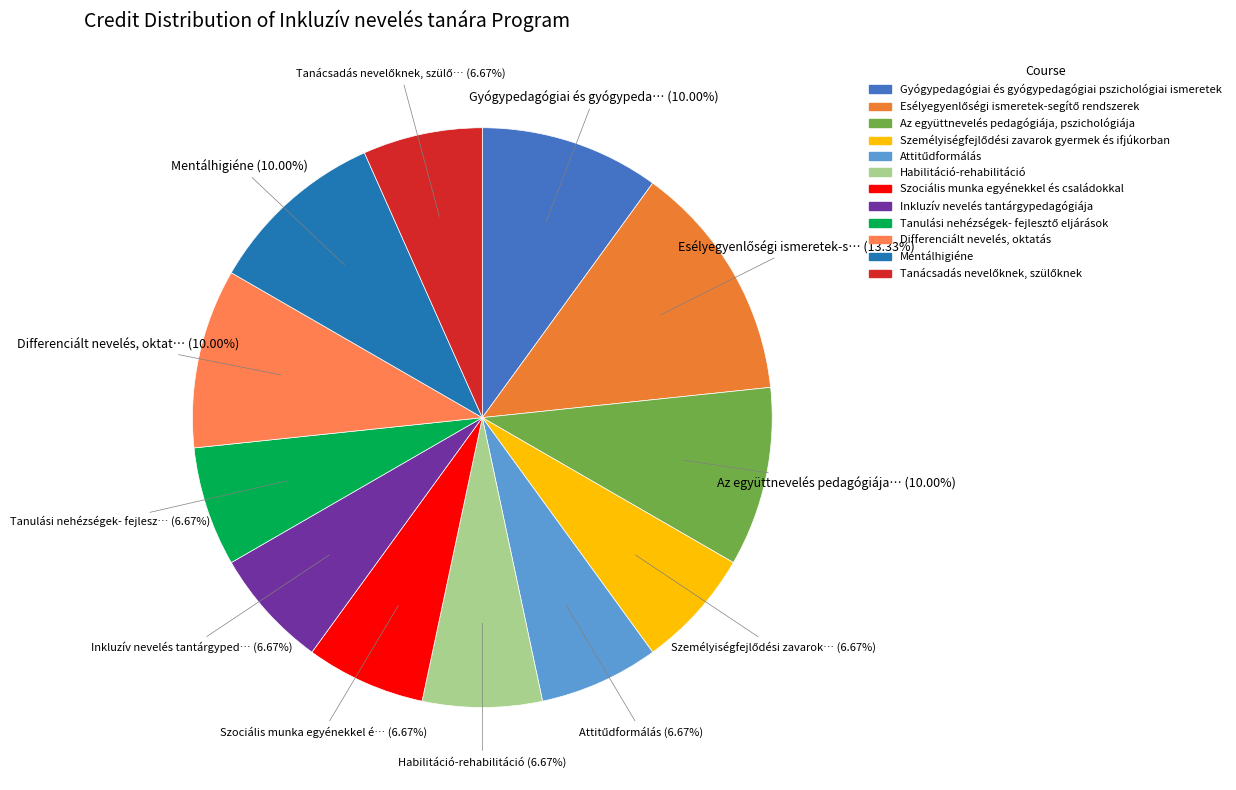

What percentage is the Az együttnevelés pedagógiája, pszichológiája slice, to the nearest percent?

10%